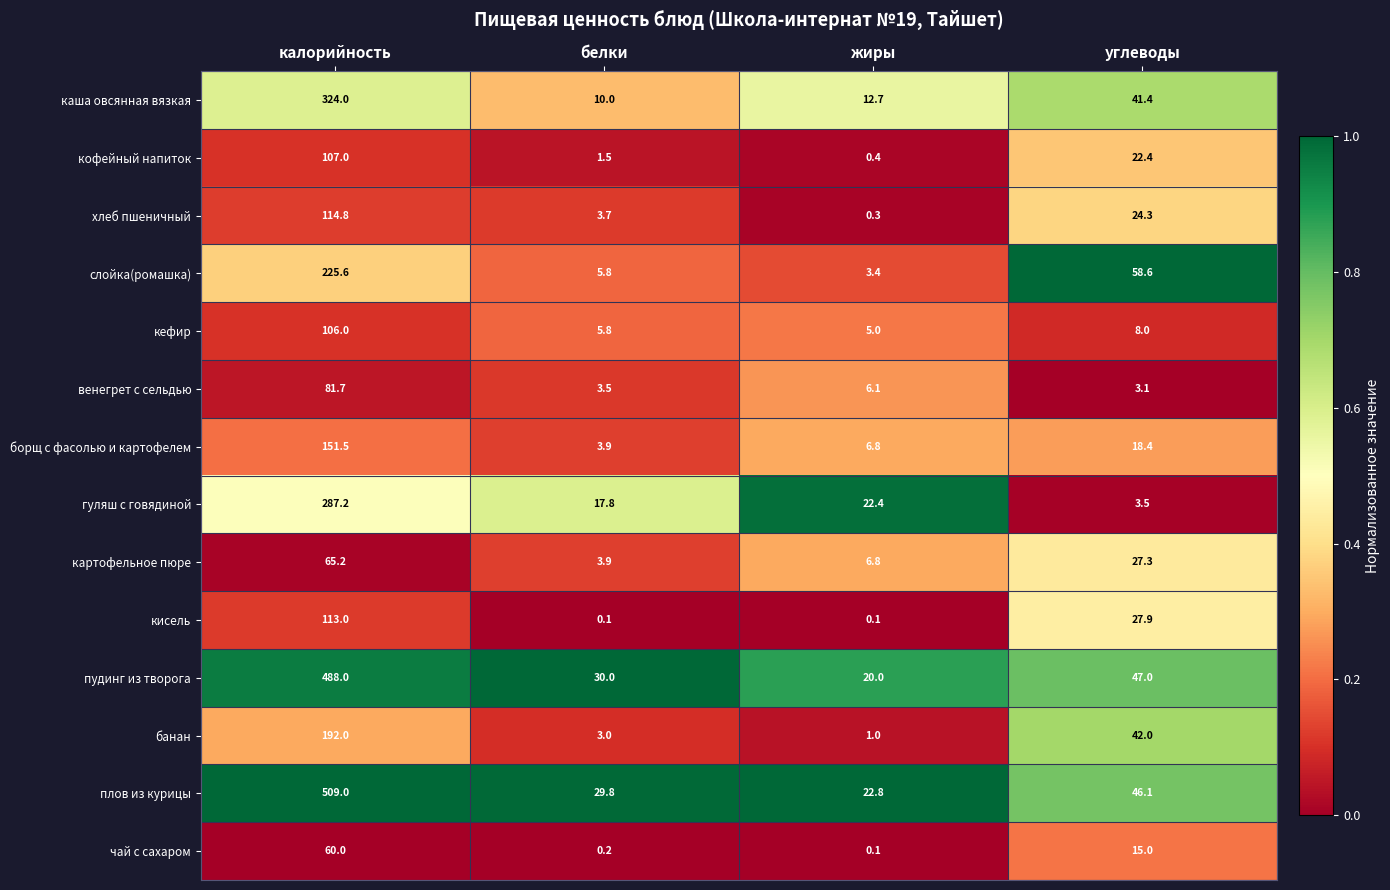

The банан series shows 1.8 at жиры. True or false?

False